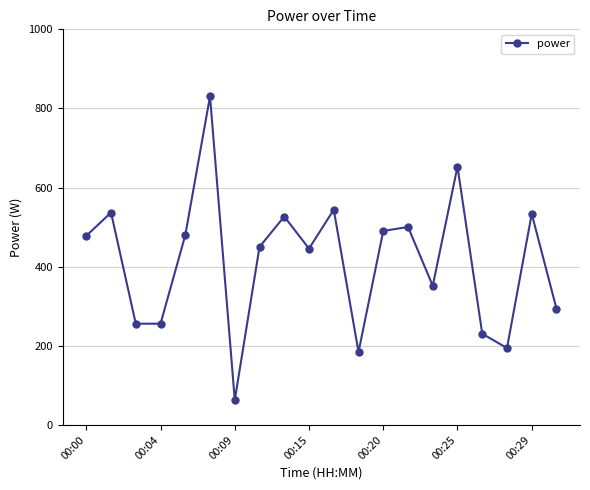

True or false: the data has more than 2 interior local peaks.

True